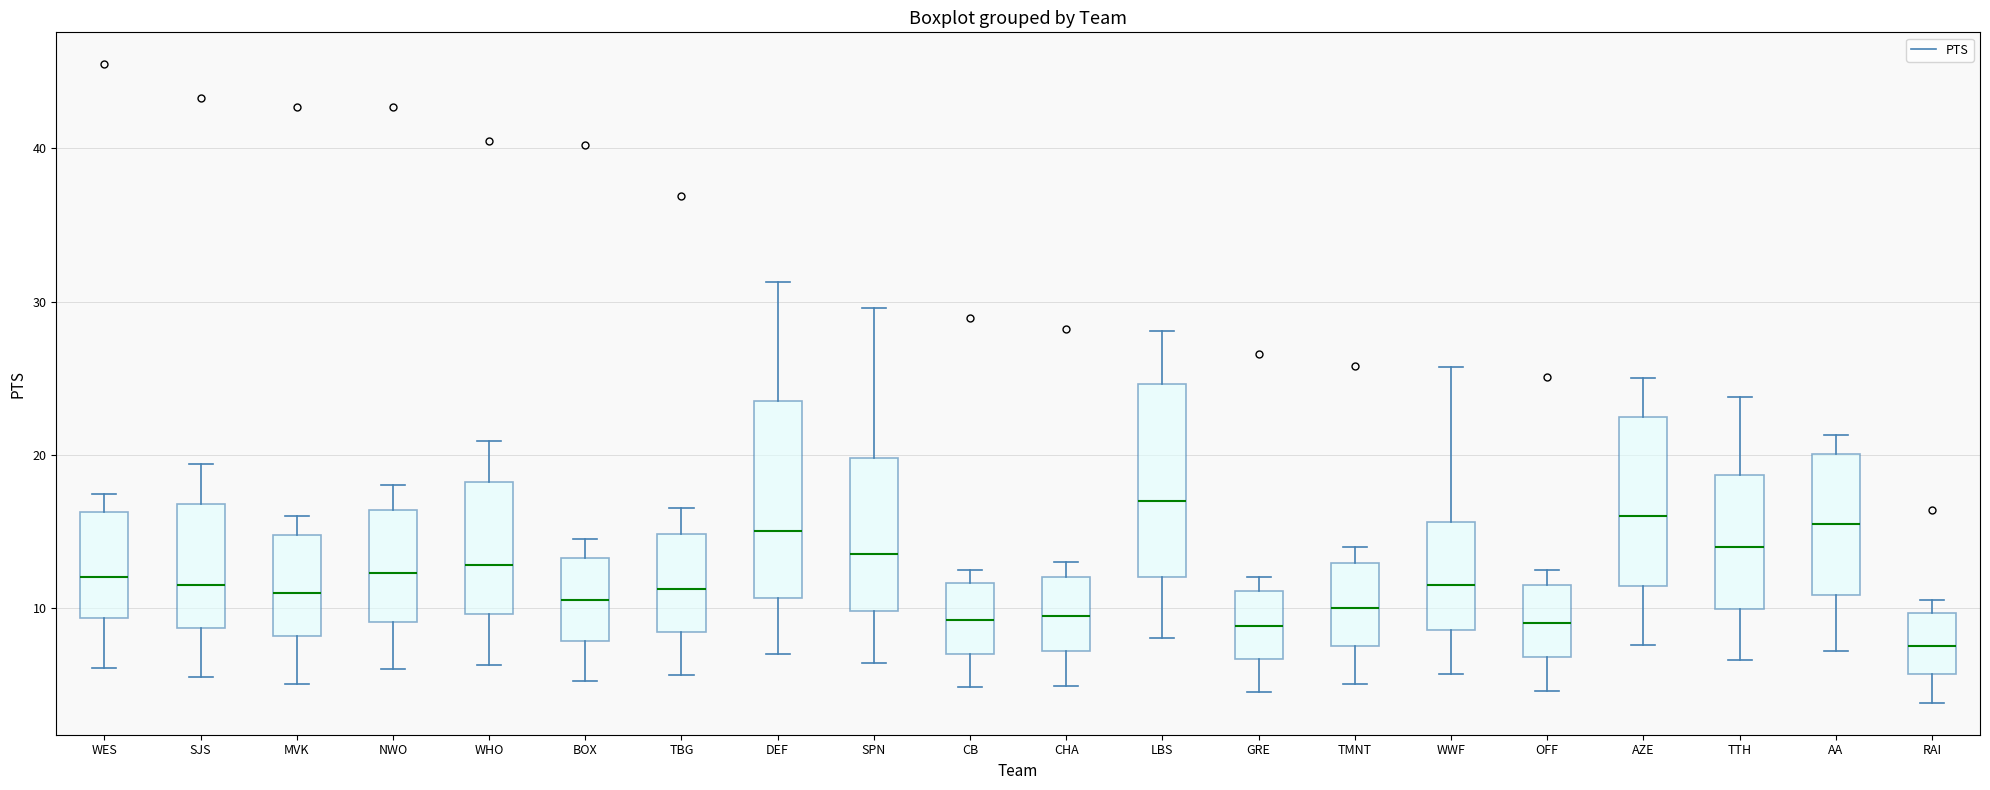

Where does the median line of the box for AZE sit on the y-axis? The values are not printed on the chart, so give them approximately, as read against the axis.

16